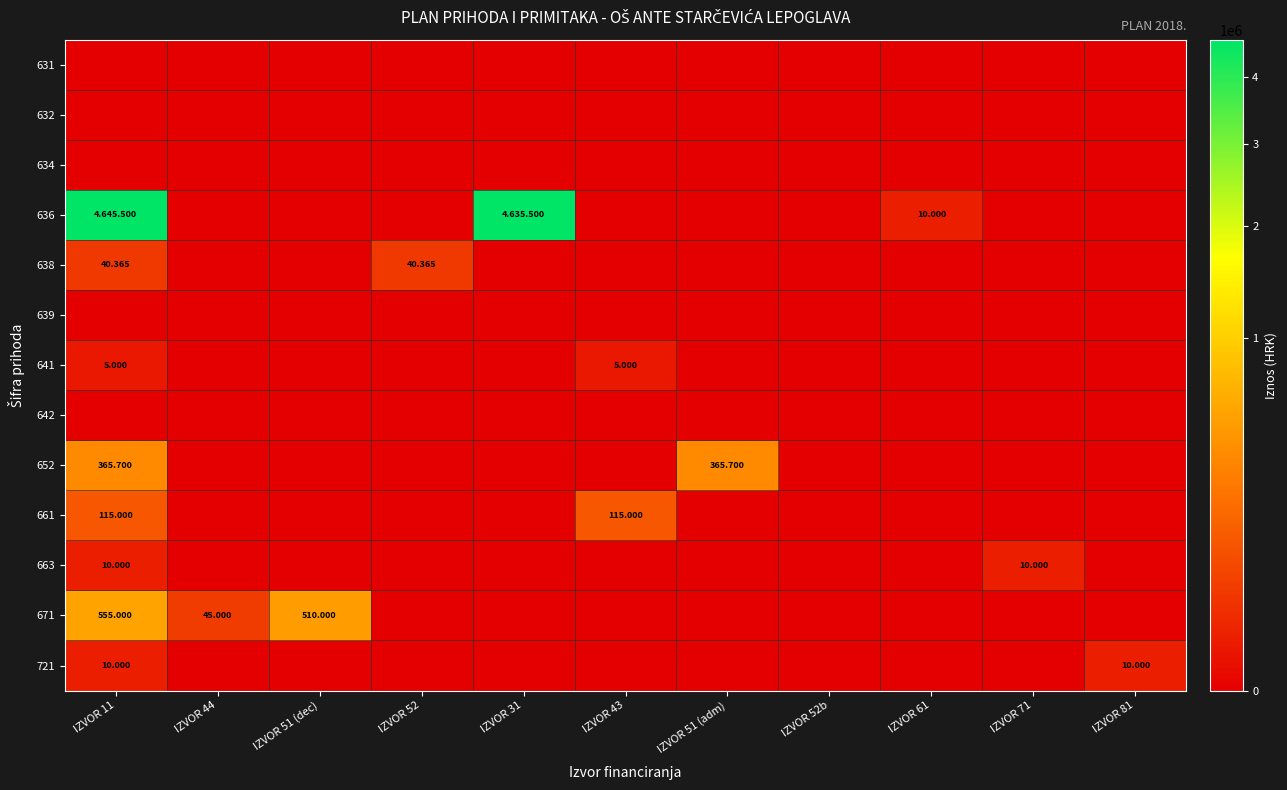

At which category does the chart reach its minimum across all series?

IZVOR 11